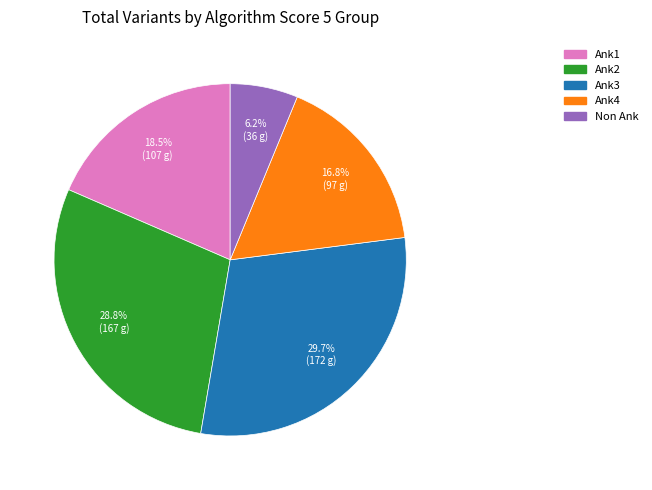

Do Ank3 and Non Ank together represent more than half of the pie?

No